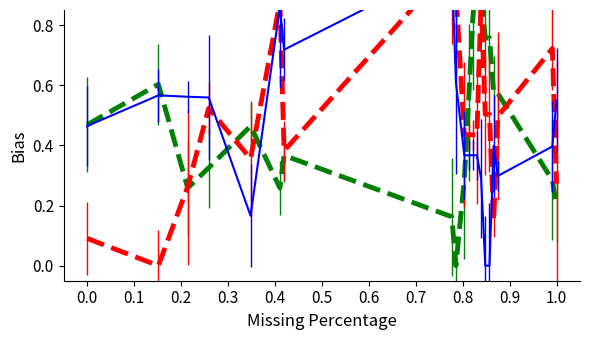

True or false: PRIMER_LEFT_0_END_STABILITY has a value of 0.5 at 160.

False